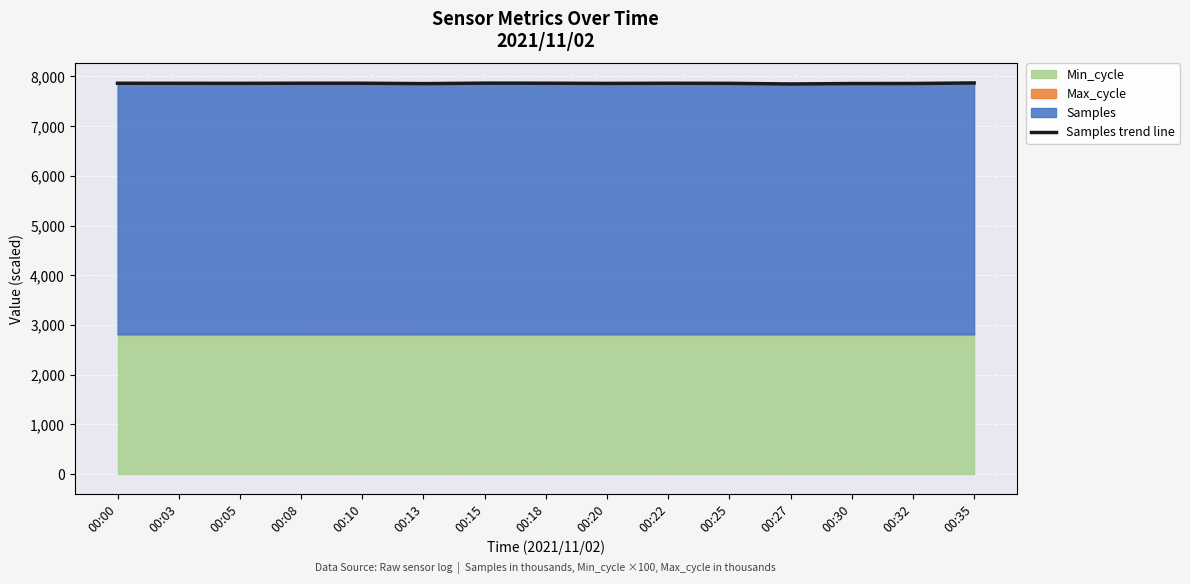

What is the sum of the values at 00:32 and 00:25?

15721.7